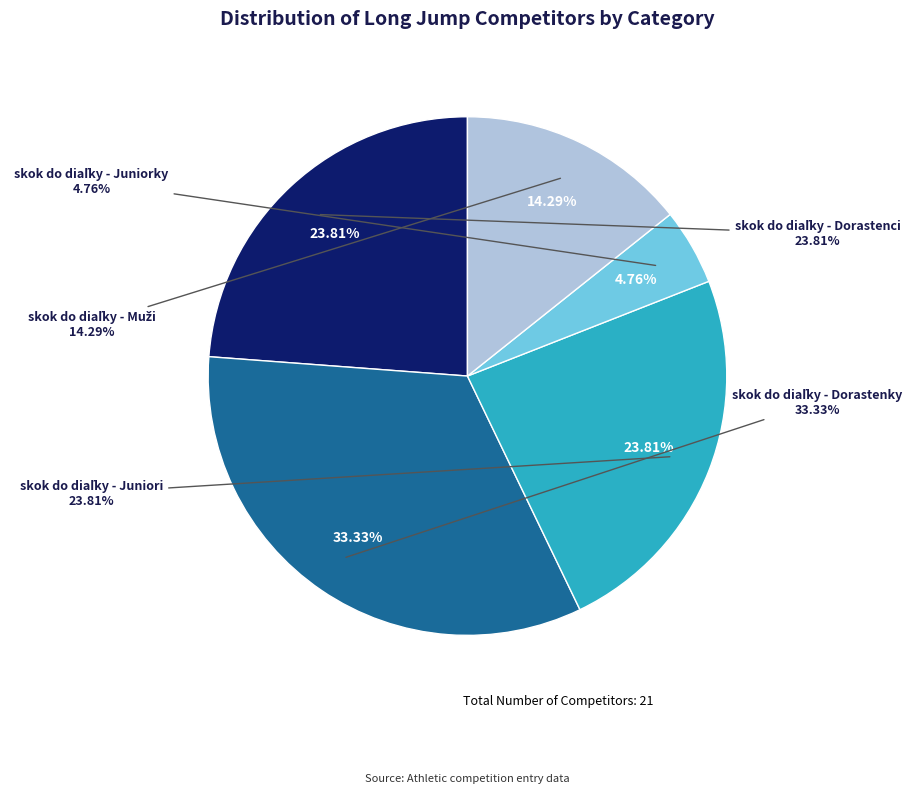

Which has a higher value, skok do diaľky - Dorastenky or skok do diaľky - Juniori?

skok do diaľky - Dorastenky